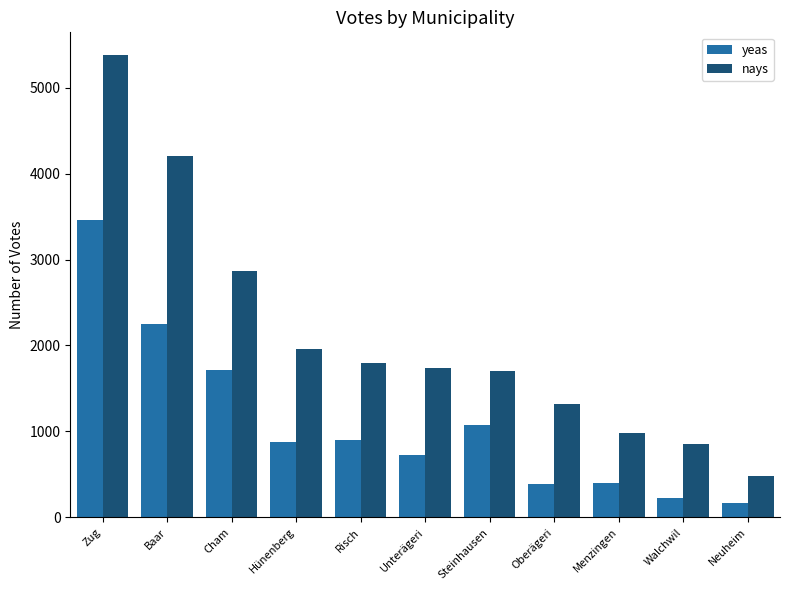

Which series has the widest spread of values?

nays